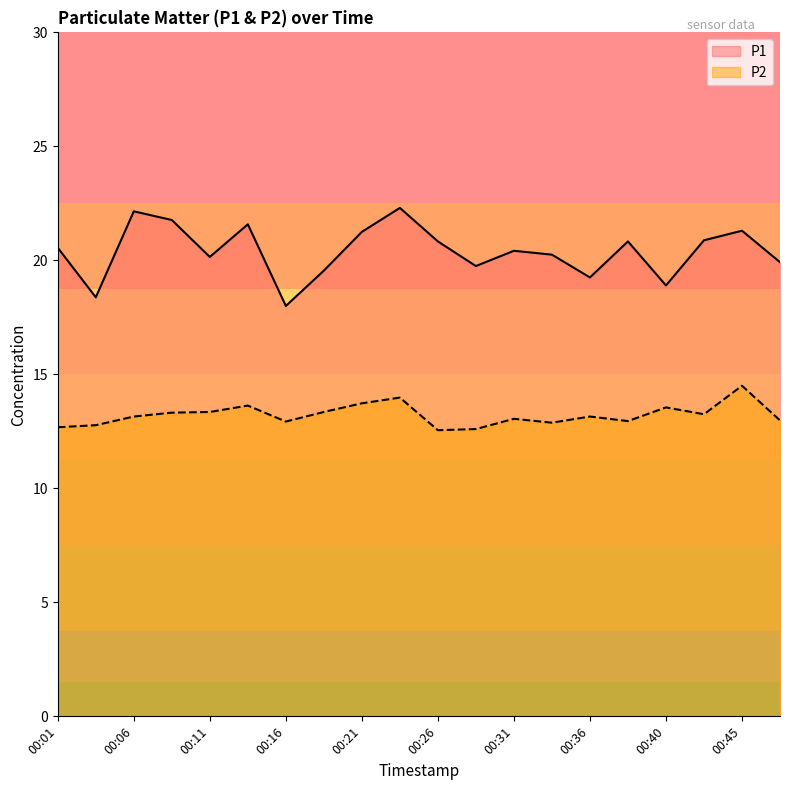

Between 00:26 and 00:28, which is larger?

00:26